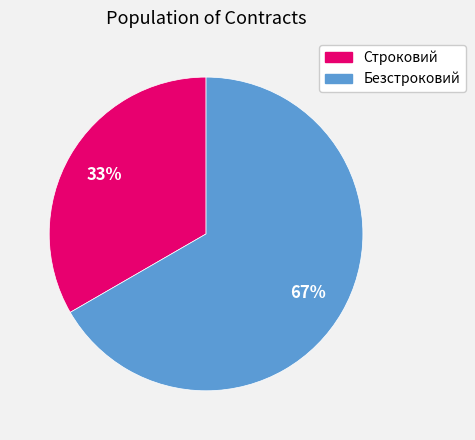

Which category has the biggest portion of the pie?

Безстроковий